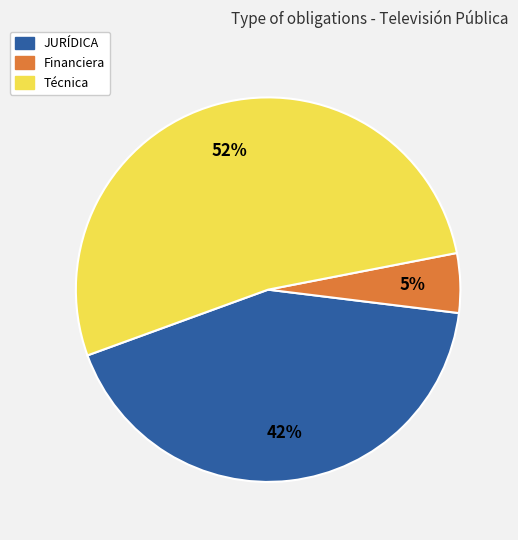

To the nearest percent, what is the average slice percentage?

33%